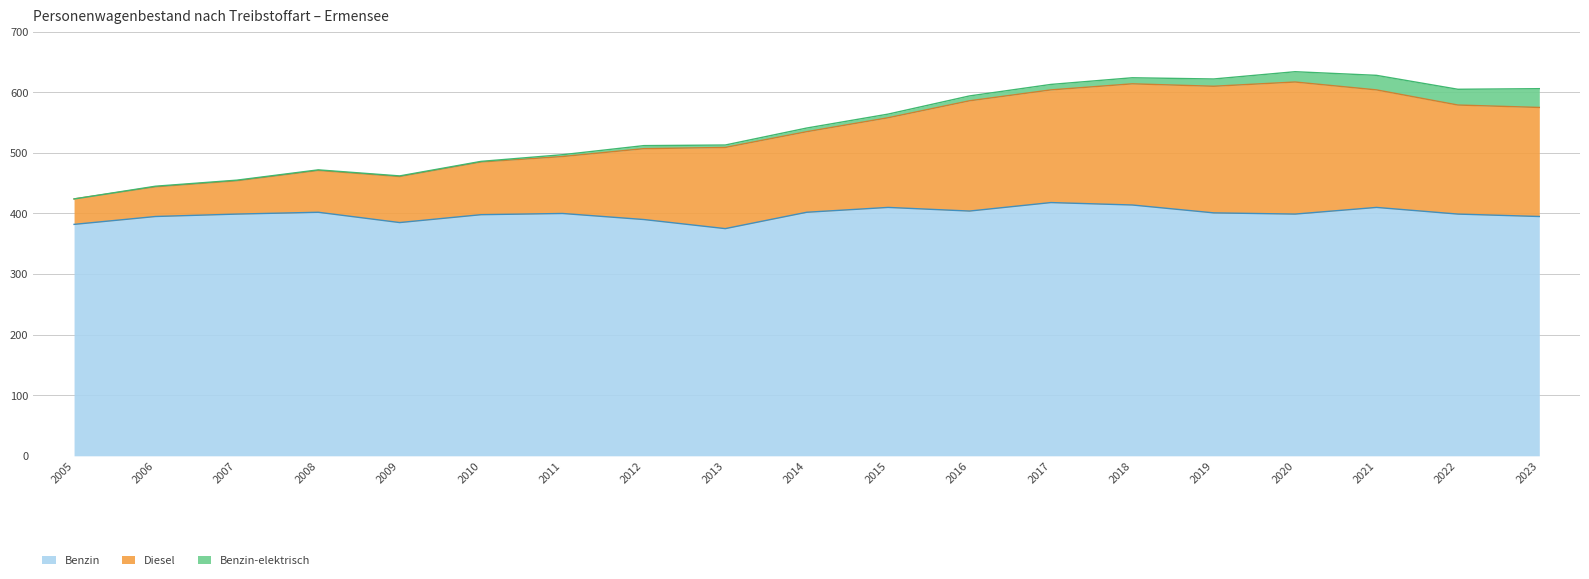

Does the chart display data point markers on the line(s)?

No